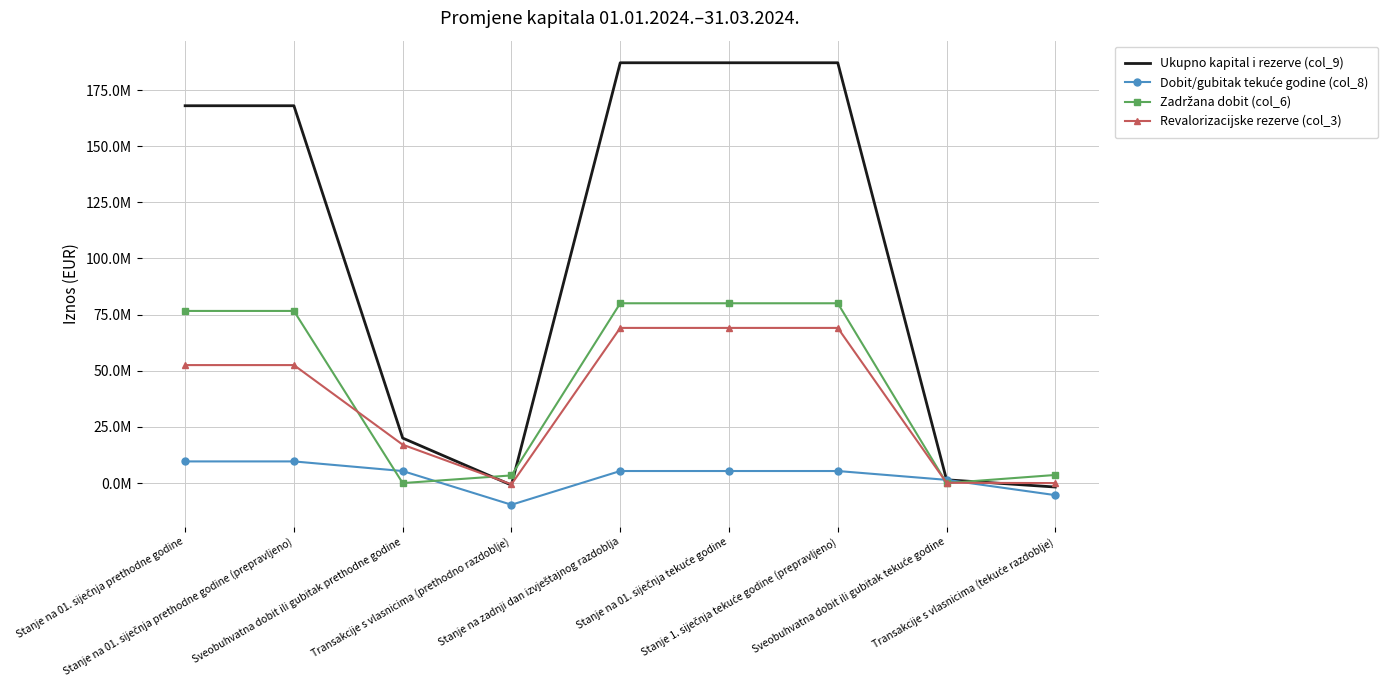

What is the value of the Zadržana dobit (col_6) point at the 1st from the left?

76649576.5